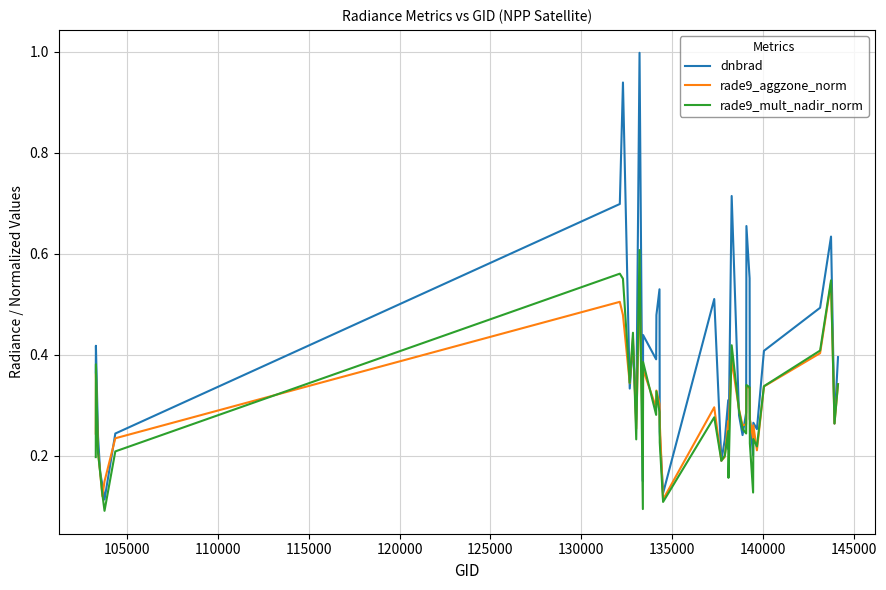

List the series in order of their peak value, lowest first.

rade9_aggzone_norm, rade9_mult_nadir_norm, dnbrad